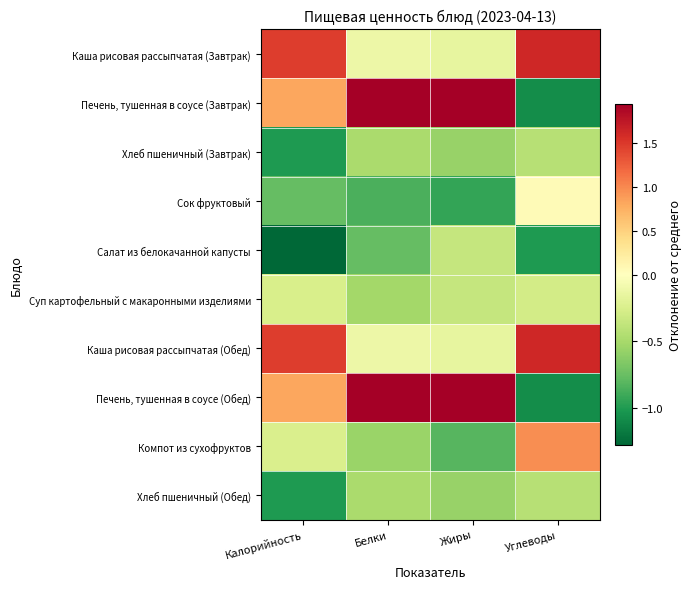

At Углеводы, list the series in order from largest to smallest.

Каша рисовая рассыпчатая (Завтрак), Каша рисовая рассыпчатая (Обед), Компот из сухофруктов, Сок фруктовый, Суп картофельный с макаронными изделиями, Хлеб пшеничный (Завтрак), Хлеб пшеничный (Обед), Салат из белокачанной капусты, Печень, тушенная в соусе (Завтрак), Печень, тушенная в соусе (Обед)